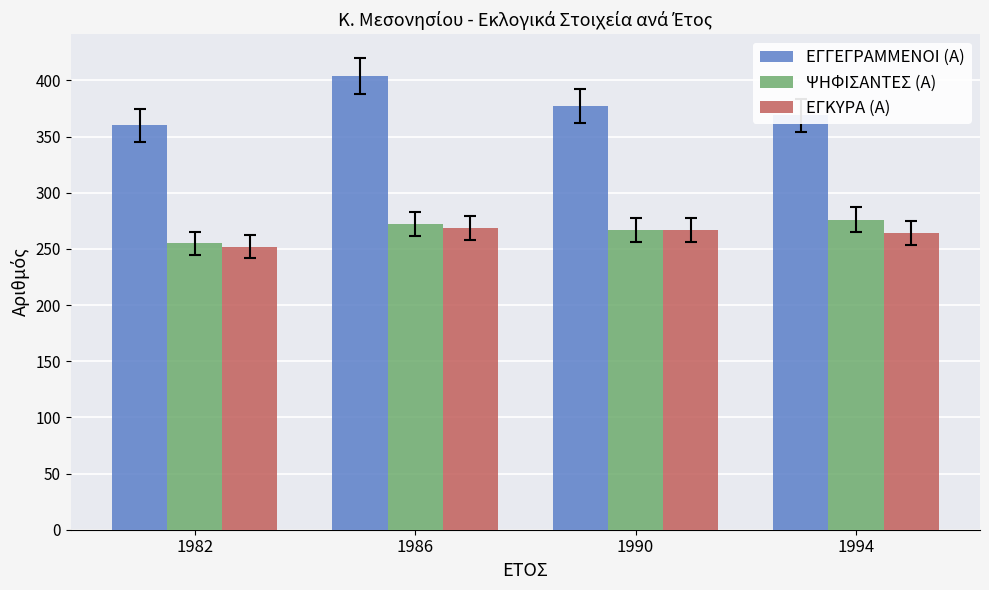

At 1994, list the series in order from largest to smallest.

ΕΓΓΕΓΡΑΜΜΕΝΟΙ (Α), ΨΗΦΙΣΑΝΤΕΣ (Α), ΕΓΚΥΡΑ (Α)